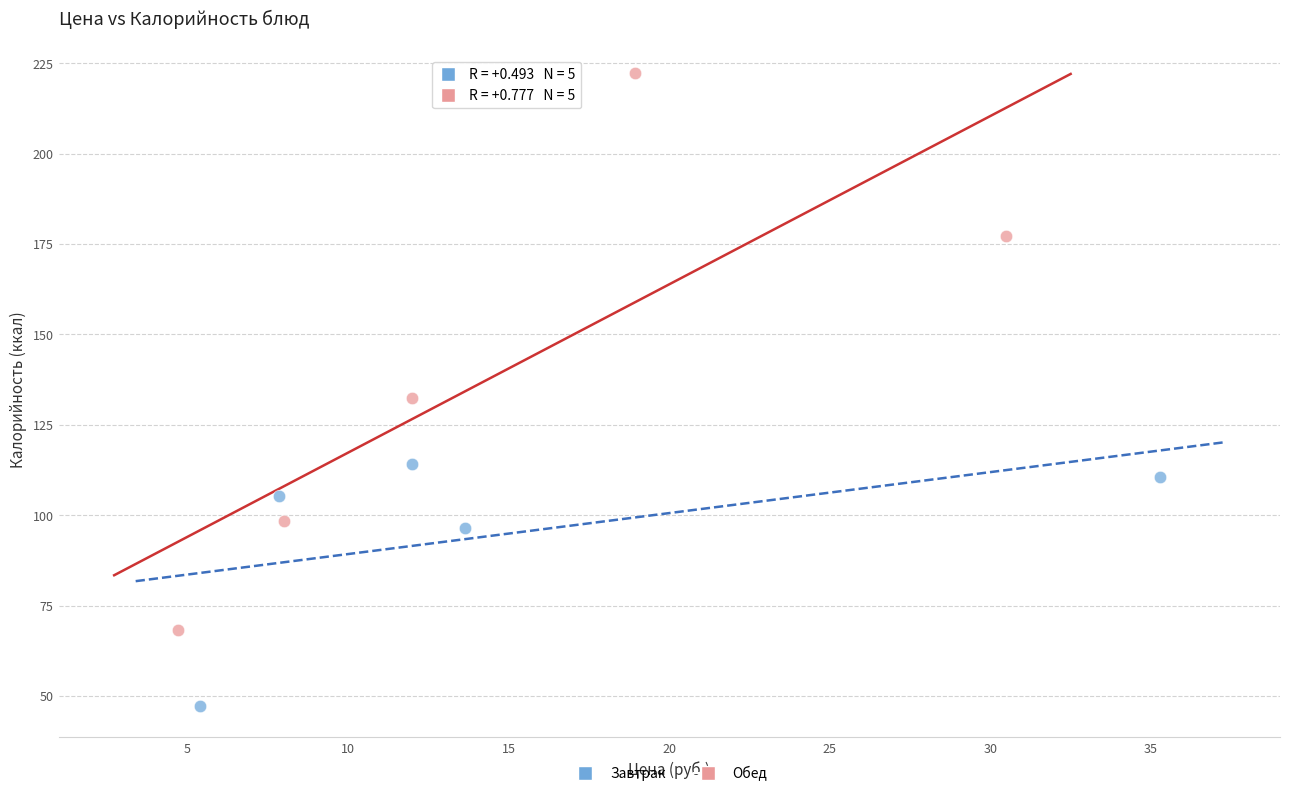

Which series has the largest Y range (max minus min)?

Обед